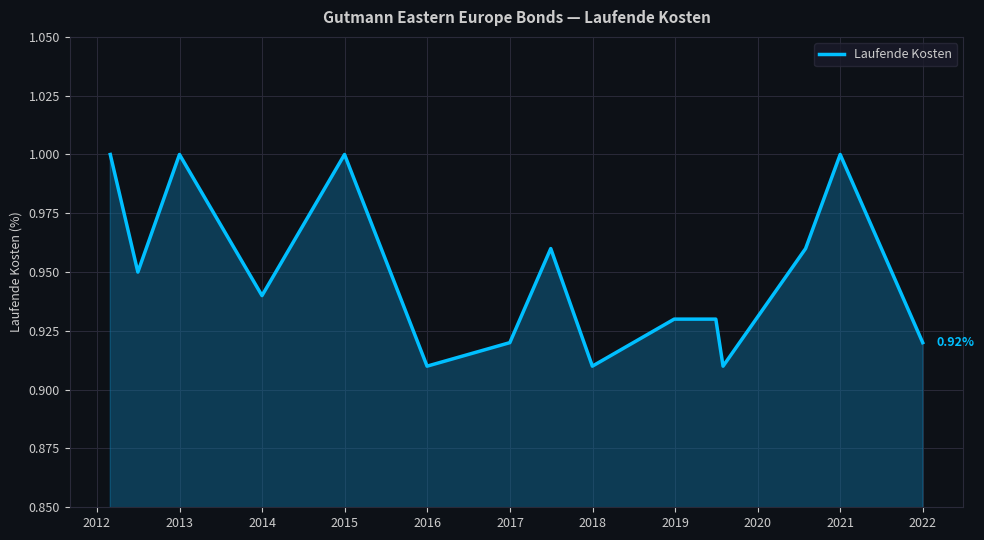

Does the chart display data point markers on the line(s)?

No